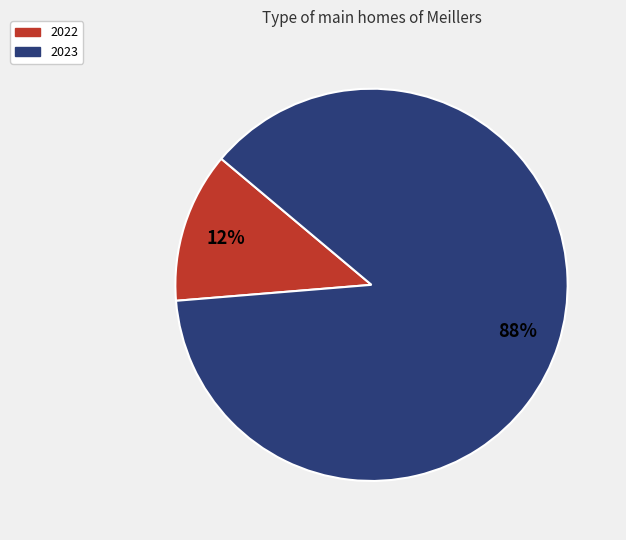

Do 2022 and 2023 together represent more than half of the pie?

Yes